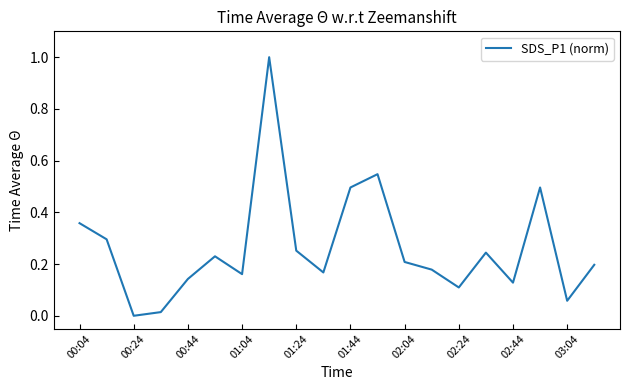

What is the difference between the maximum and minimum values?

1.0